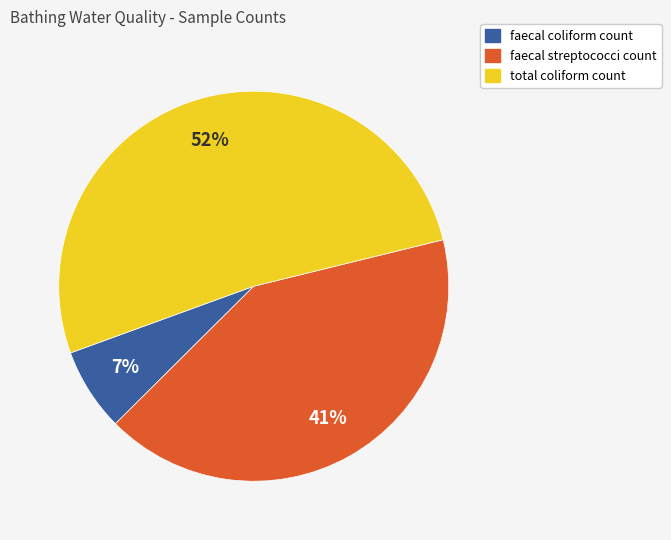

What is the ratio of the value at faecal coliform count to the value at faecal streptococci count?

0.2